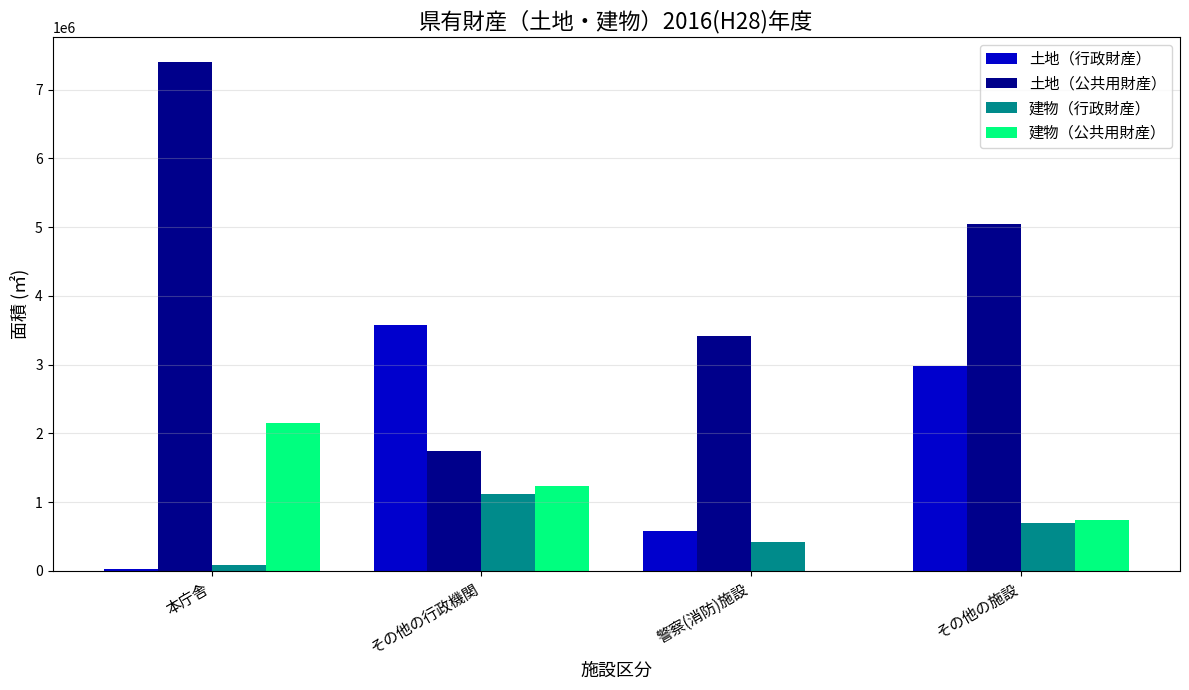

What is the sum of all 建物（公共用財産） values?

4115297